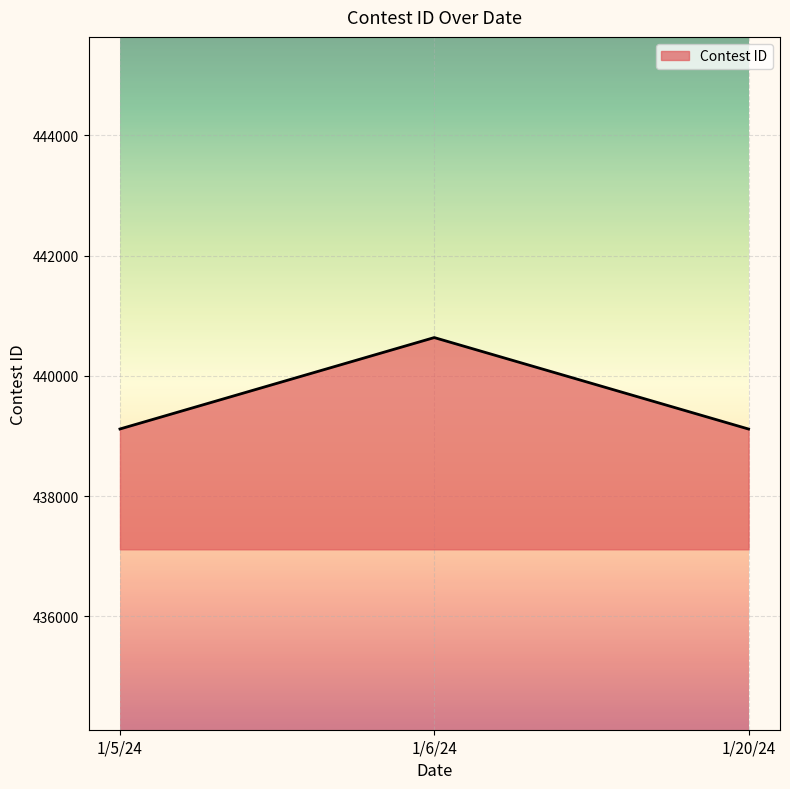

What is the sum of all values?

1318873